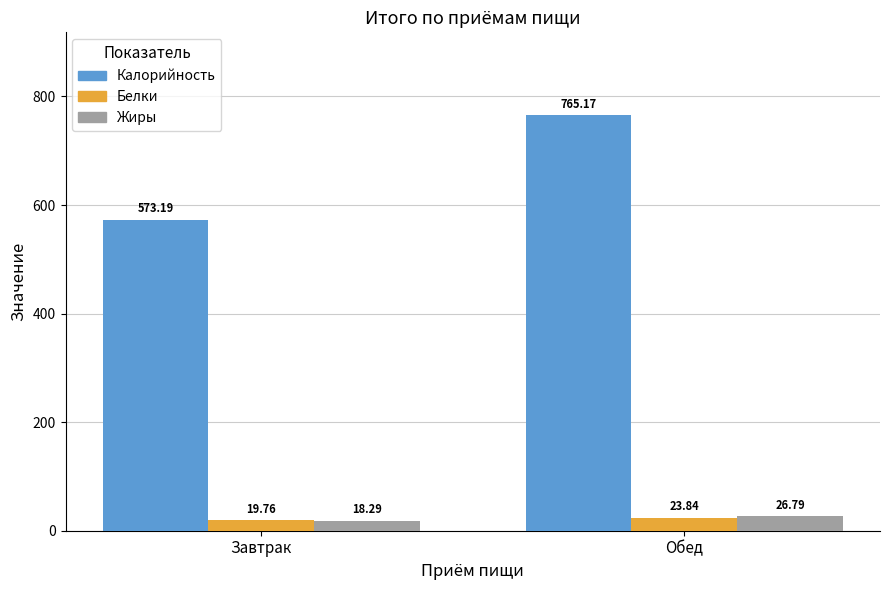

What are all the series names shown in the legend?

Калорийность, Белки, Жиры